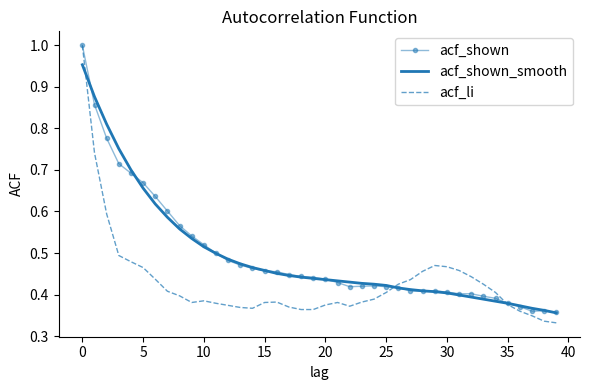

Which series has the largest range (max minus min)?

acf_li